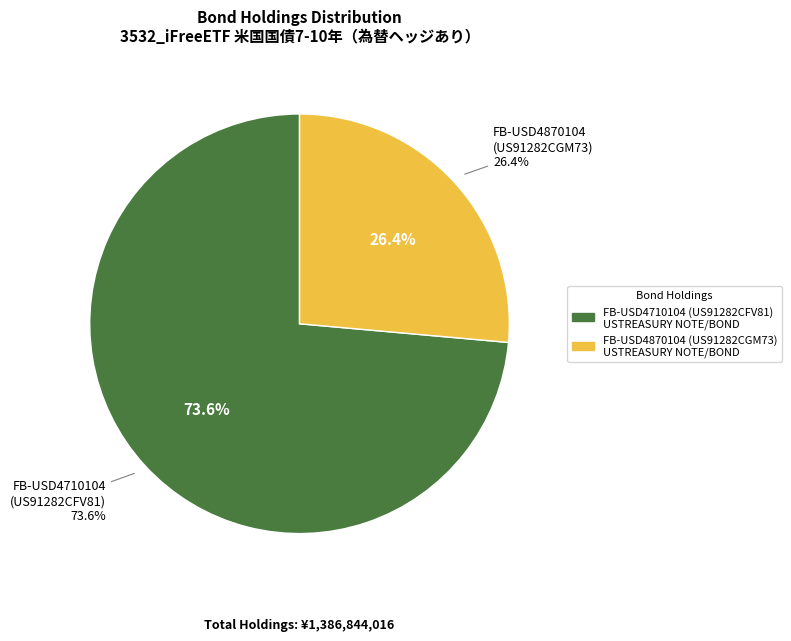

Is it true that UNITED STATES TREASURY NOTE/BOND (FB-USD4710104) is 60% of the pie?

False